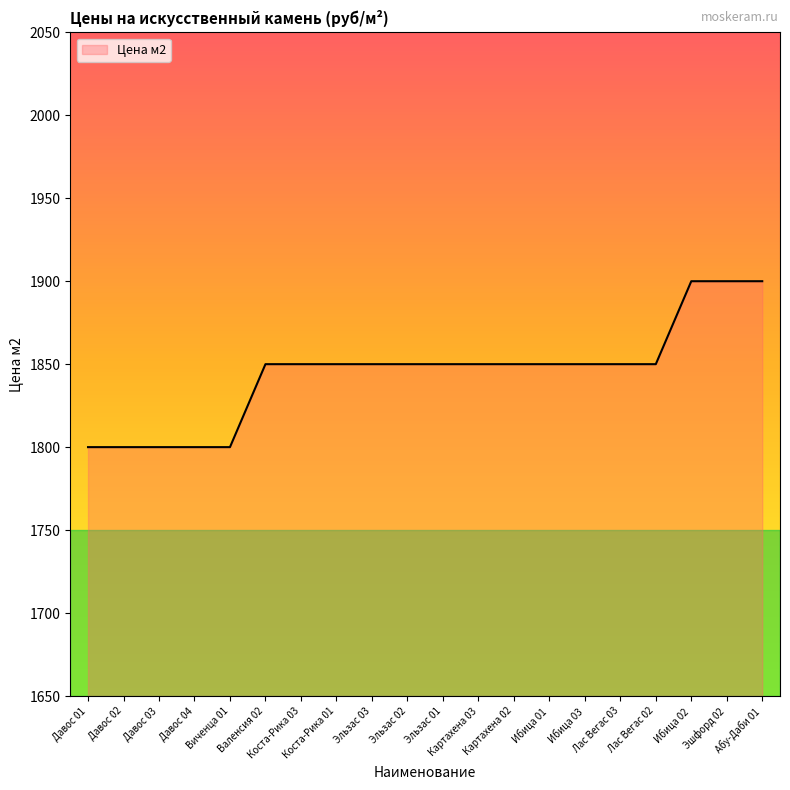

Between Картахена 03 and Давос 04, which is larger?

Картахена 03